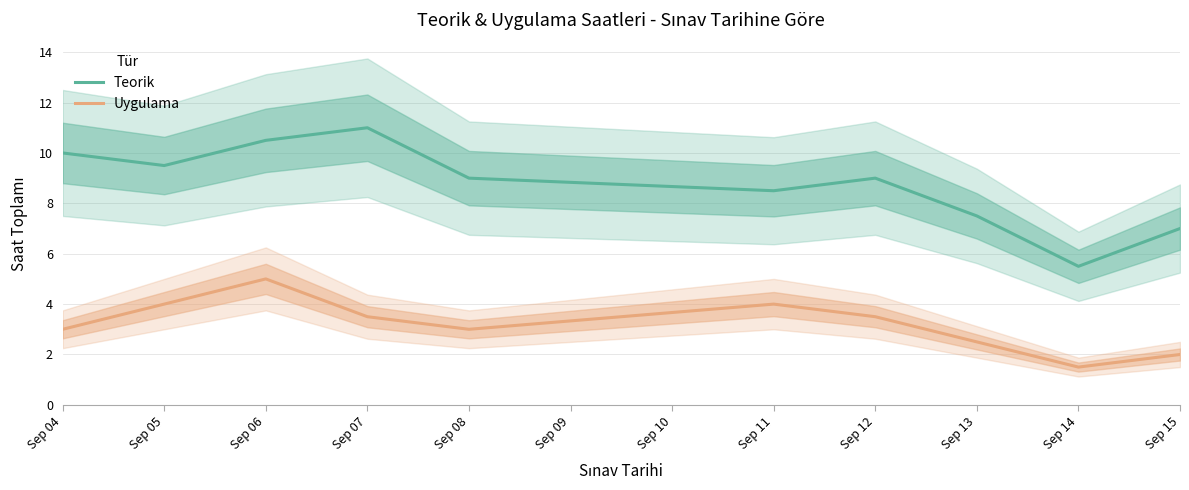

True or false: Teorik and Uygulama intersect in this chart.

False